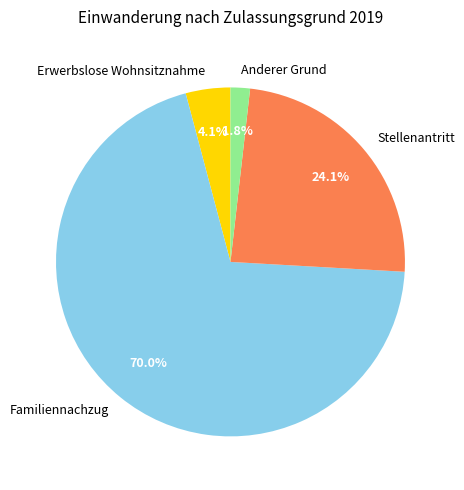

Is Familiennachzug the majority of the pie?

Yes